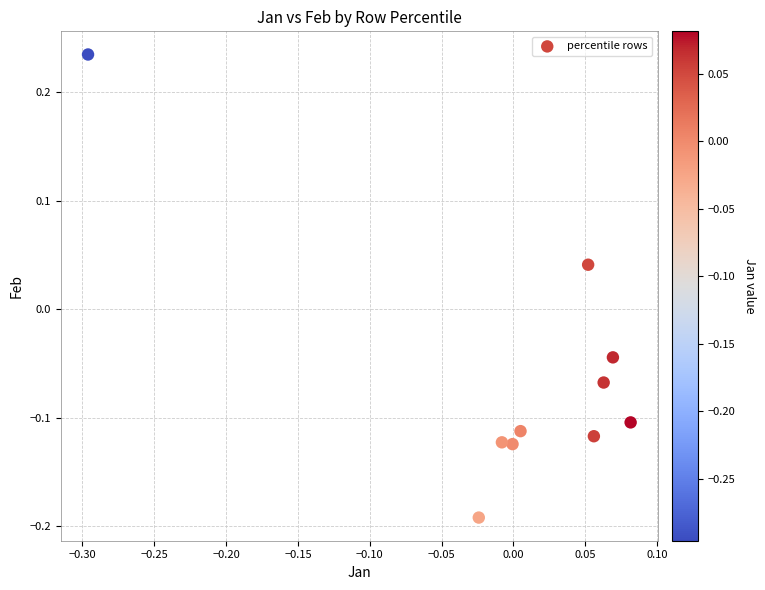

What is the range of Y values (max minus min)?

0.4